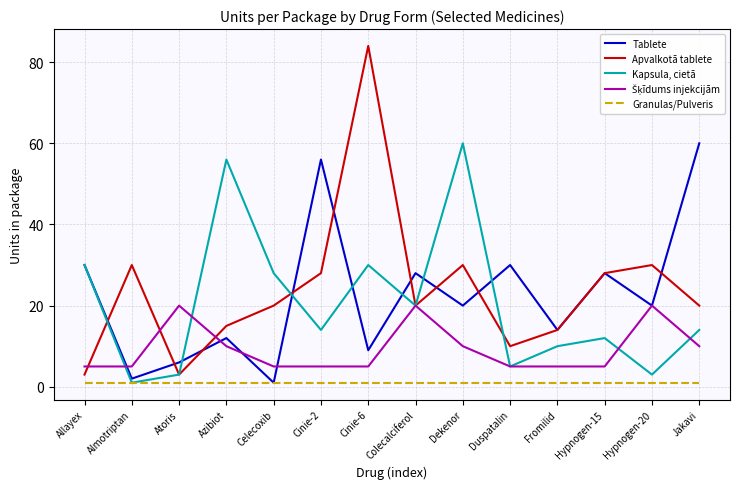

The value of Tablete at Dekenor is 10. True or false?

False